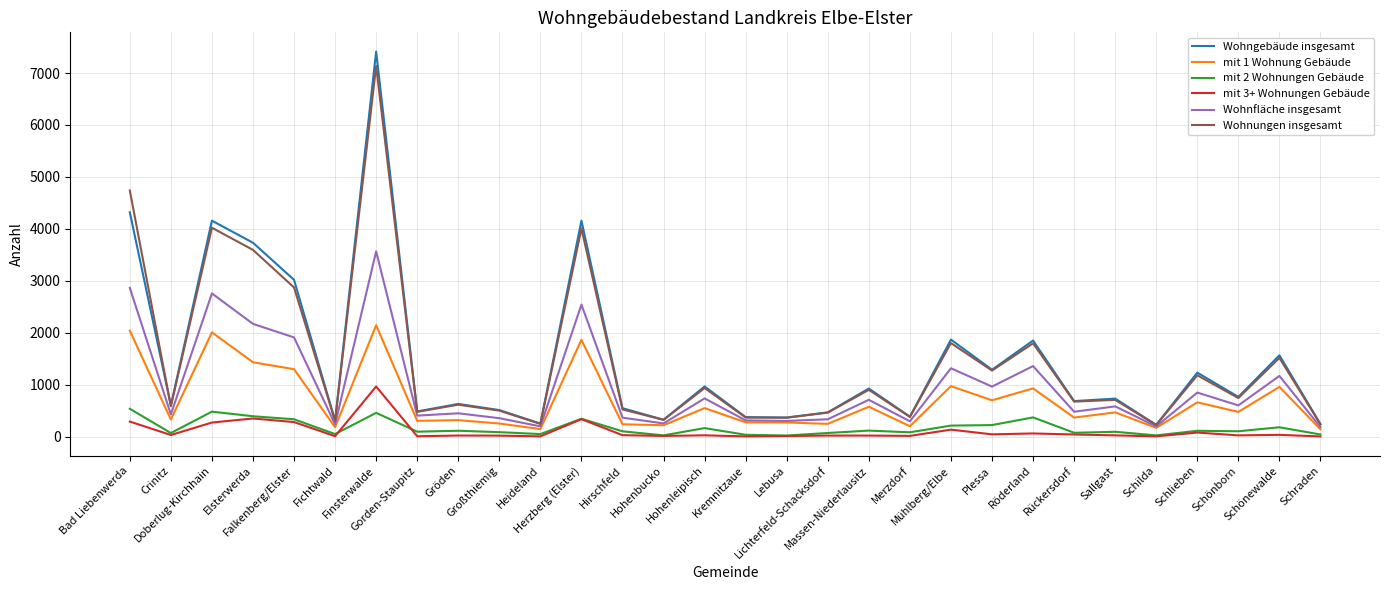

Does the chart have visible grid lines?

Yes